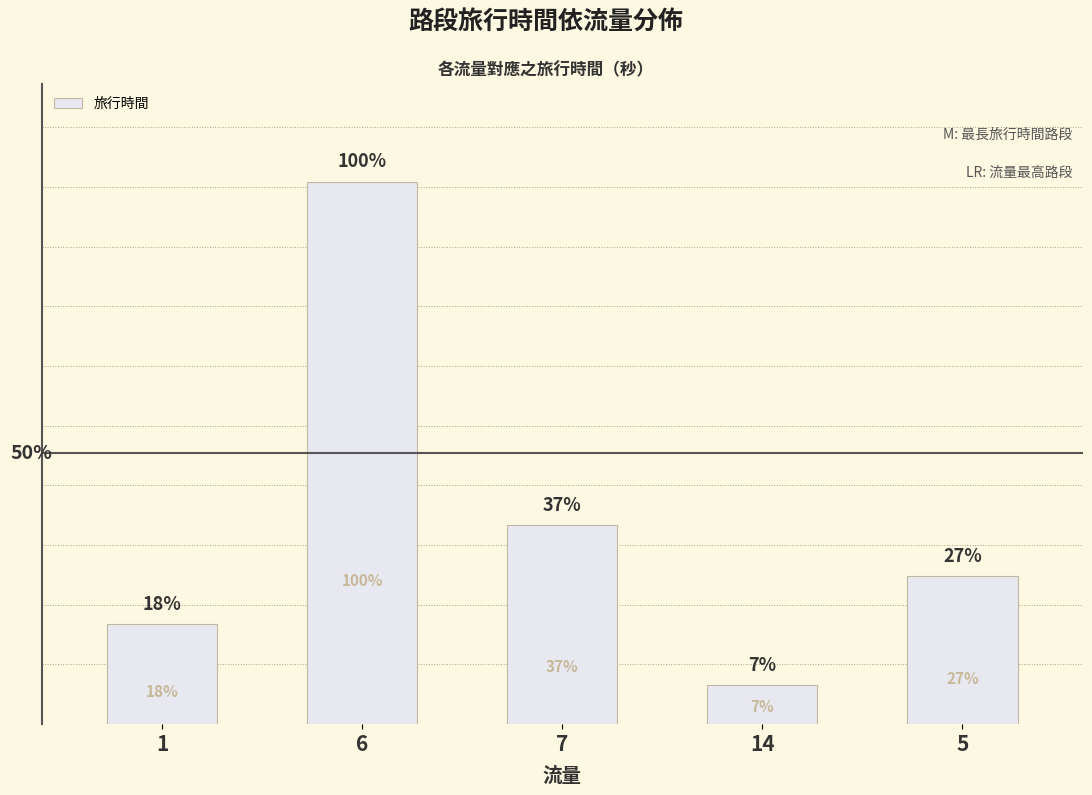

At which label is the value closest to 892?

7